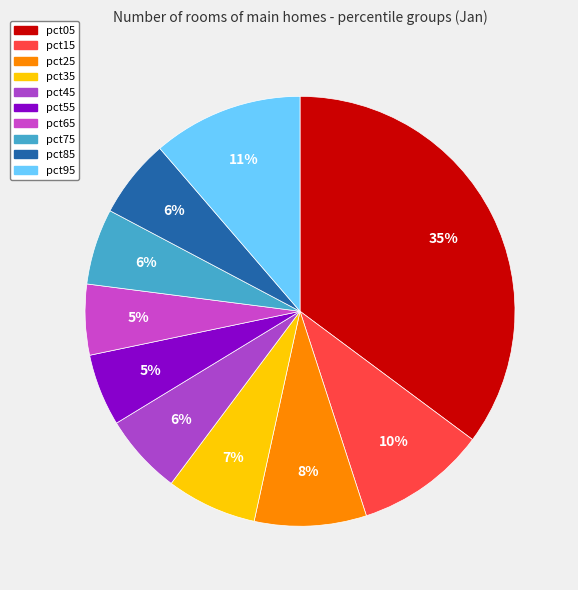

Is pct85 the majority of the pie?

No